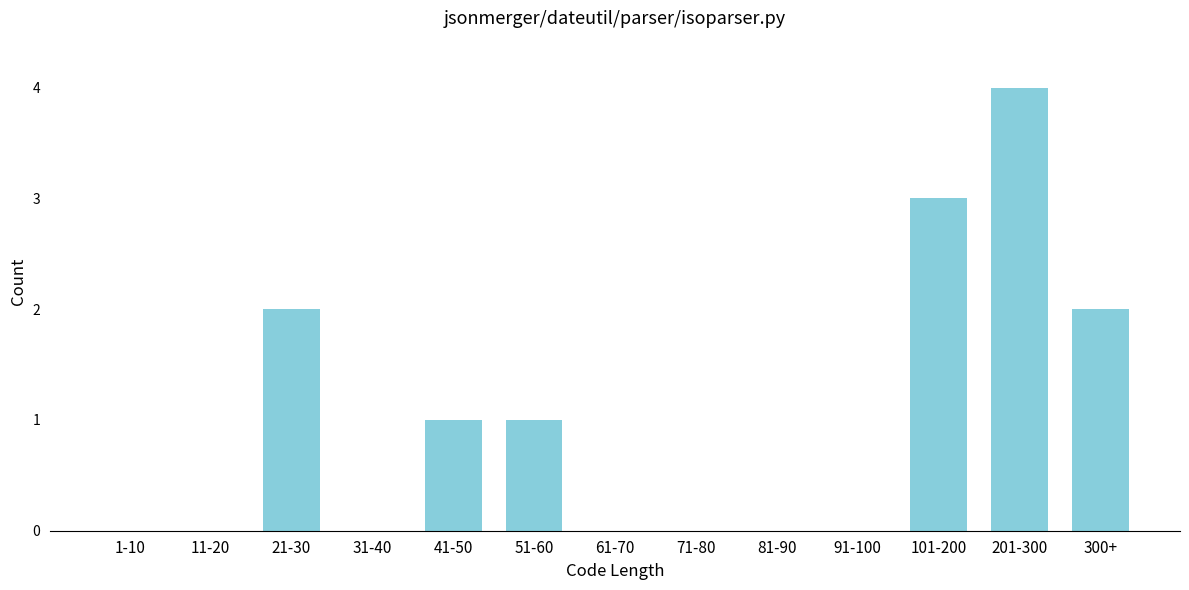

Reading left to right, what are all the values shown in this chart?

1-10=0	11-20=0	21-30=2	31-40=0	41-50=1	51-60=1	61-70=0	71-80=0	81-90=0	91-100=0	101-200=3	201-300=4	300+=2